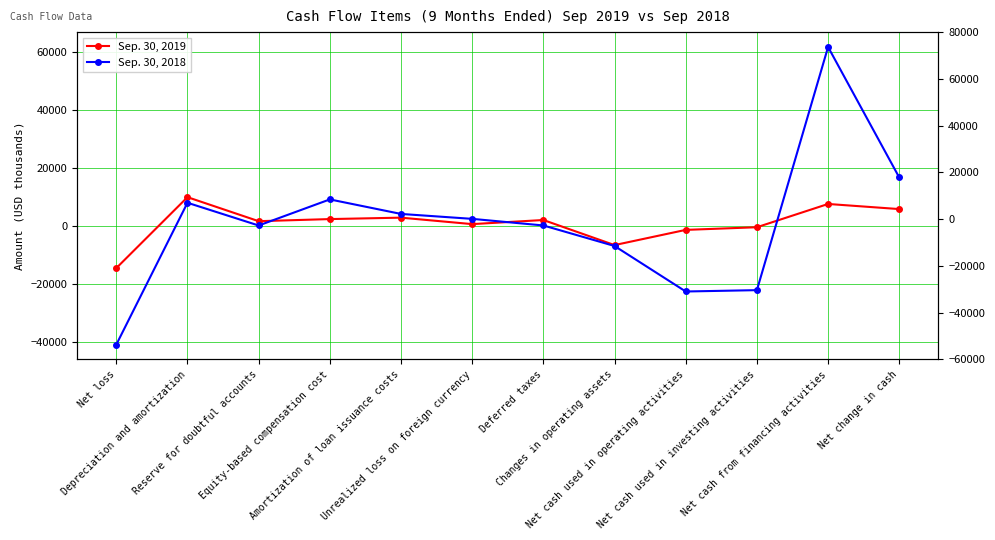

How many values in Sep. 30, 2018 are below zero?

4